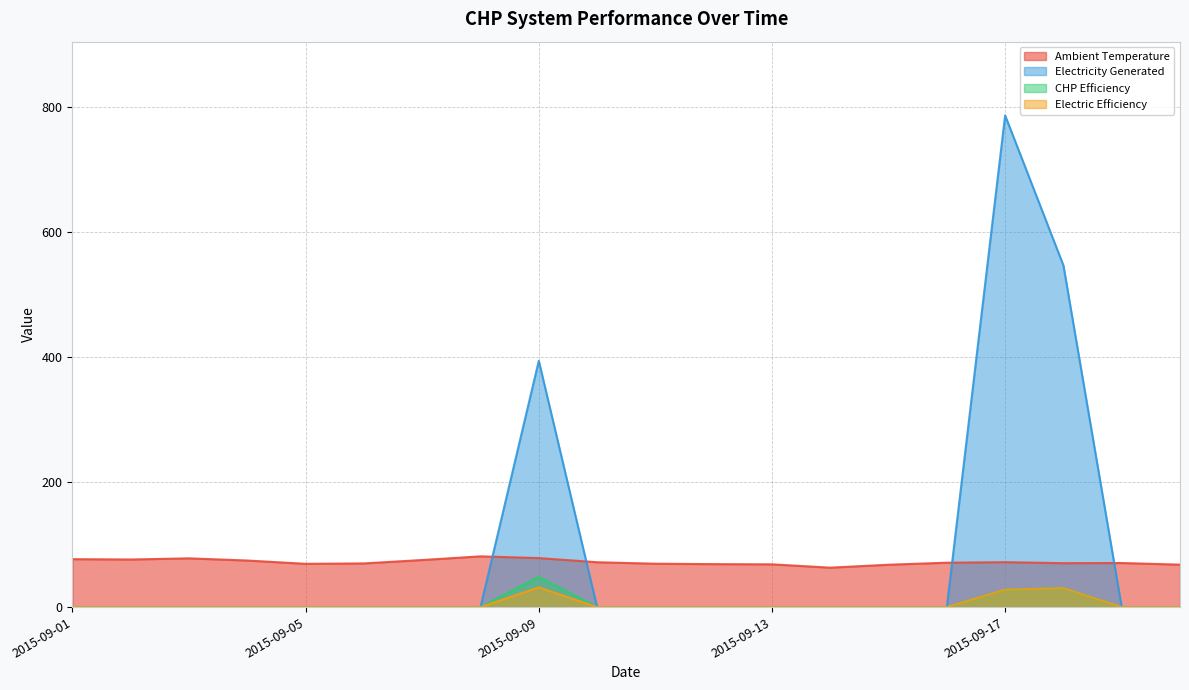

At how many categories does at least one series exceed 390?

3